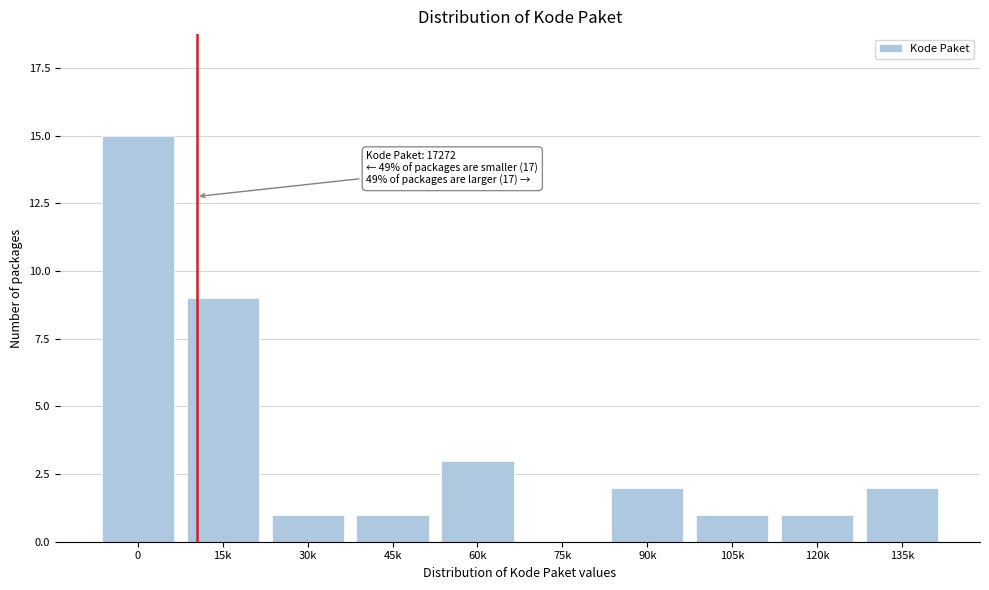

Reading left to right, what are all the values shown in this chart?

0=15	15k=9	30k=1	45k=1	60k=3	75k=0	90k=2	105k=1	120k=1	135k=2